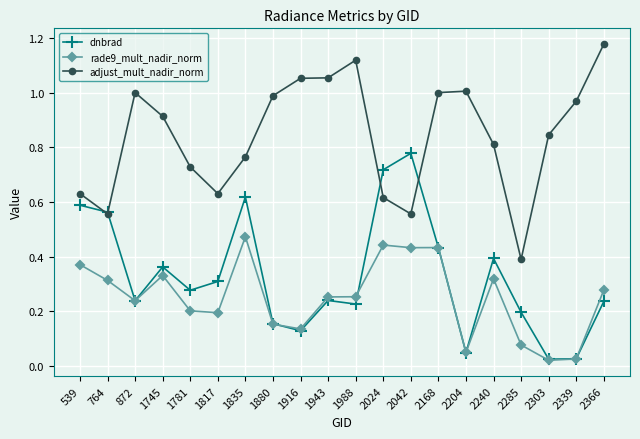

Between 2042 and 2285, which series saw the biggest shift?

dnbrad